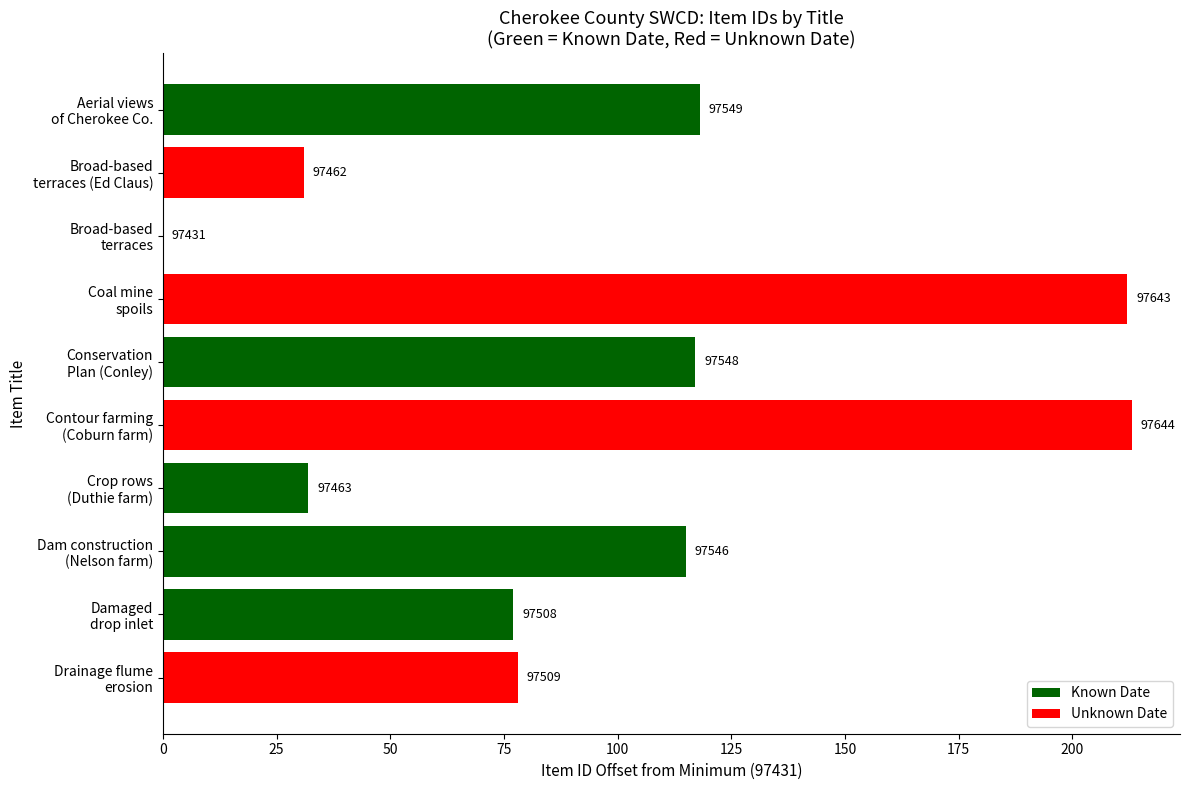

What is the sum of all values?

993